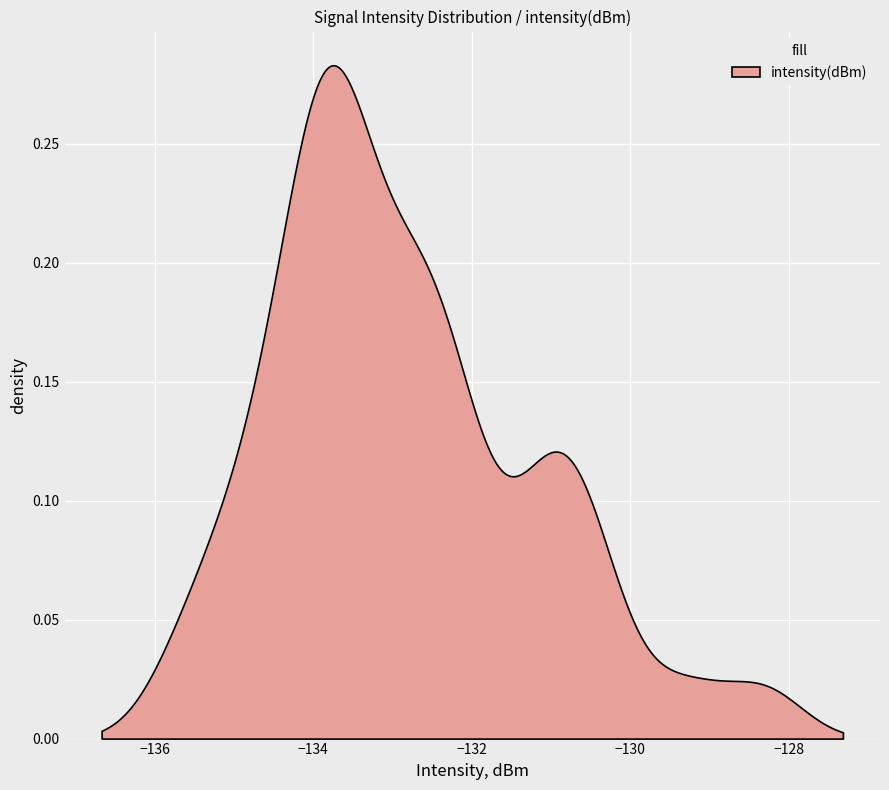

Reading left to right, what are all the values shown in this chart?

-131.2	-130.9	-130.4	-134.8	-134.6	-132.2	-128.3	-135.3	-132.2	-133.7	-131.0	-132.0	-134.5	-131.2	-132.6	-133.7	-135.7	-133.9	-132.9	-132.8	-133.6	-130.4	-133.8	-132.0	-133.1	-130.7	-132.5	-133.8	-134.1	-133.4	-133.3	-134.2	-134.2	-135.0	-132.8	-134.1	-133.6	-133.7	-129.3	-132.6